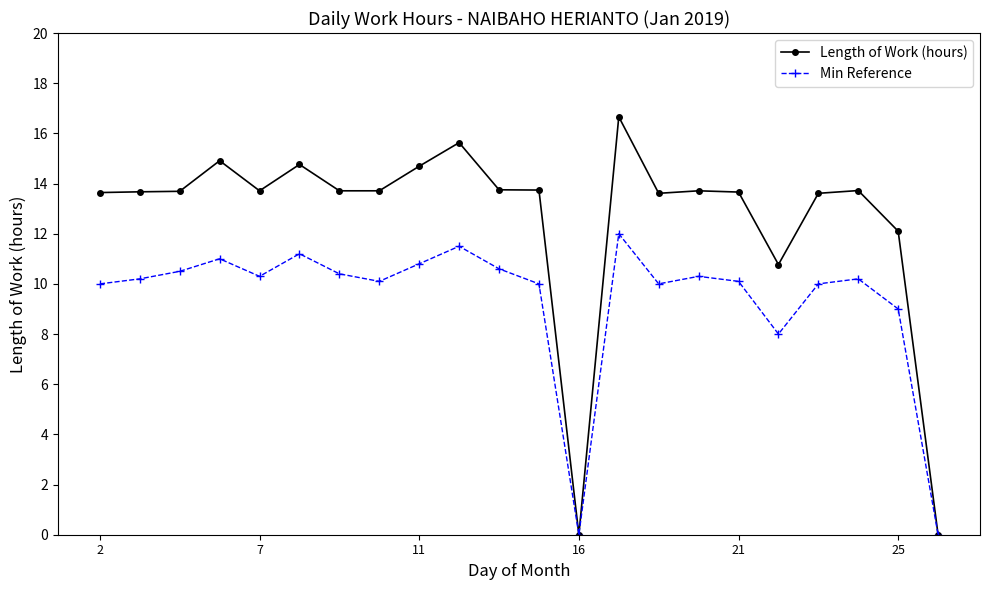

Which series has the largest range (max minus min)?

Length of Work (hours)